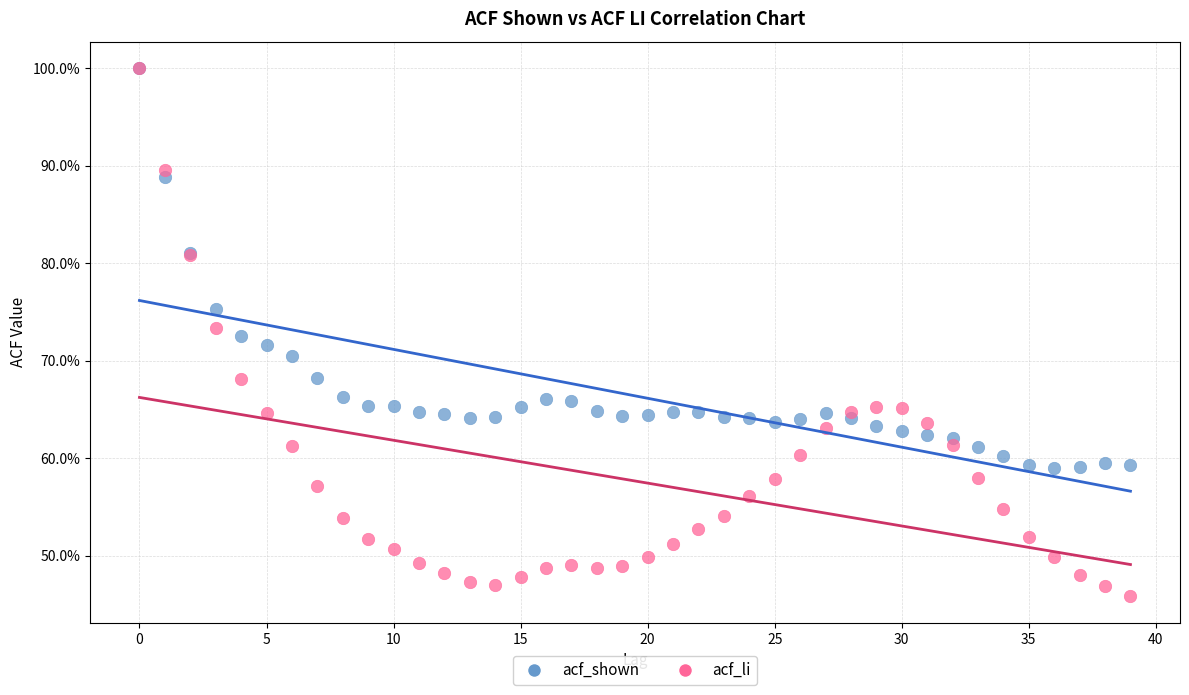

Which series has the largest Y range (max minus min)?

acf_li